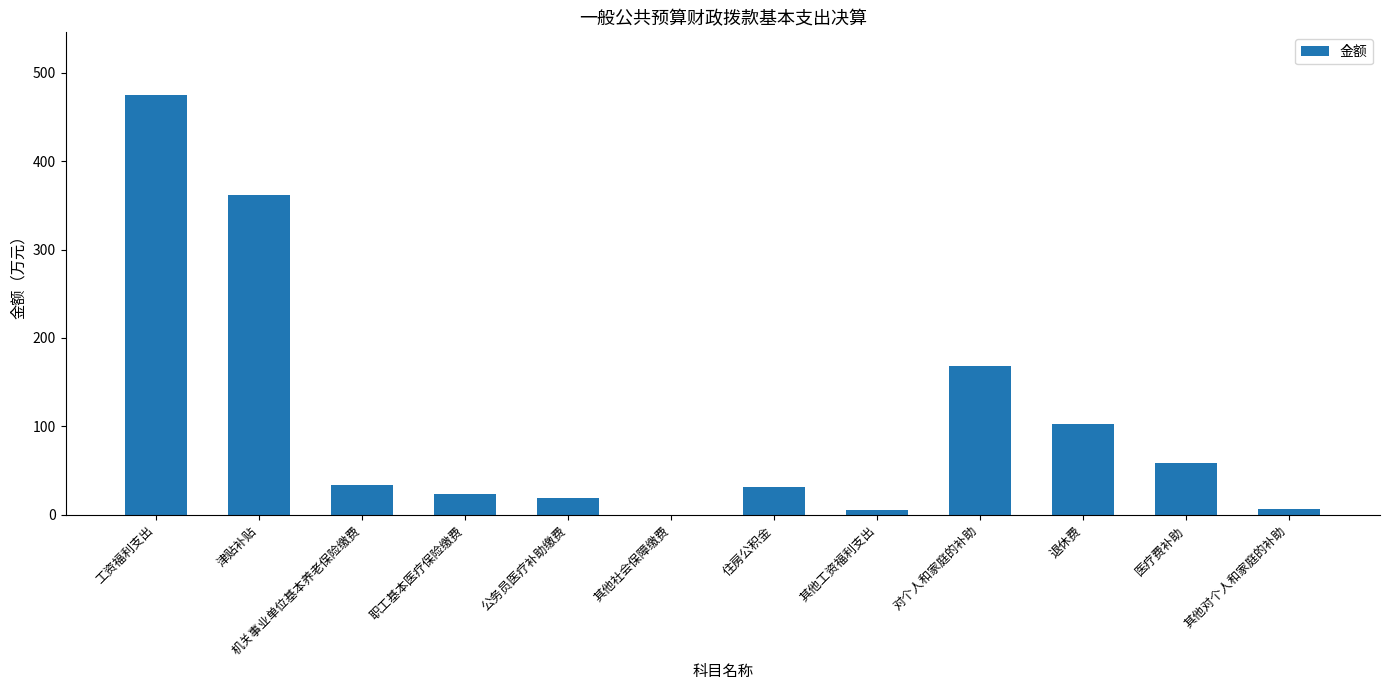

The value at 津贴补贴 is 215.6. True or false?

False